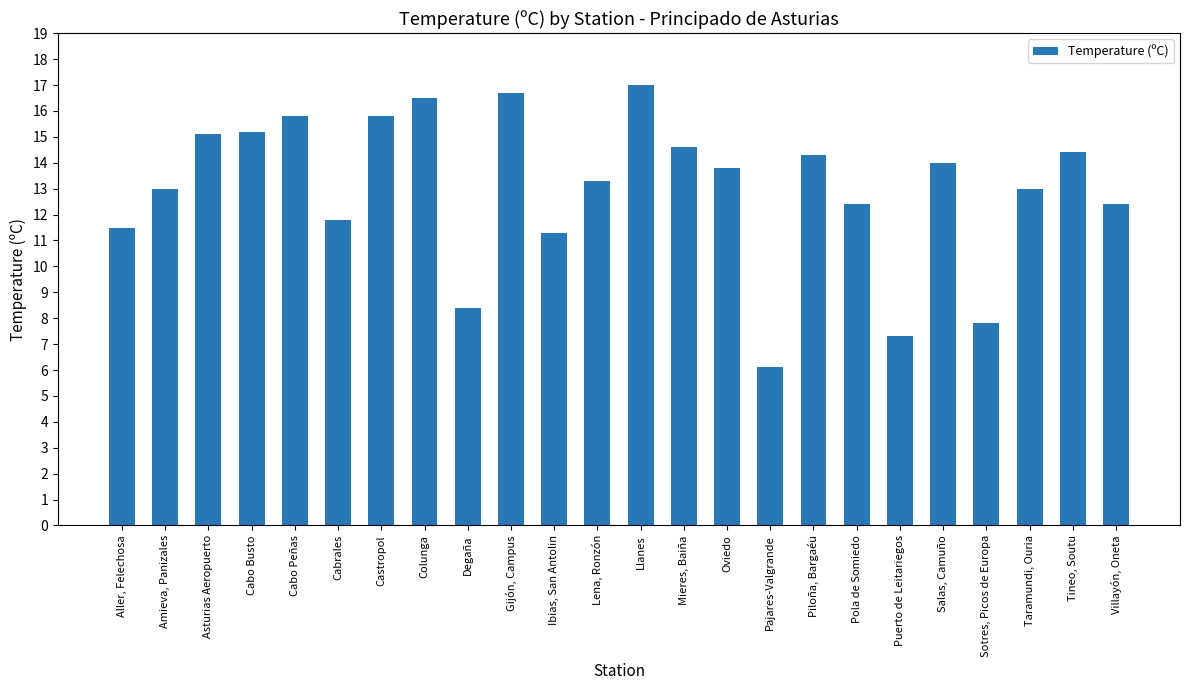

Is it true that the value at Cabo Busto is 5.7?

False